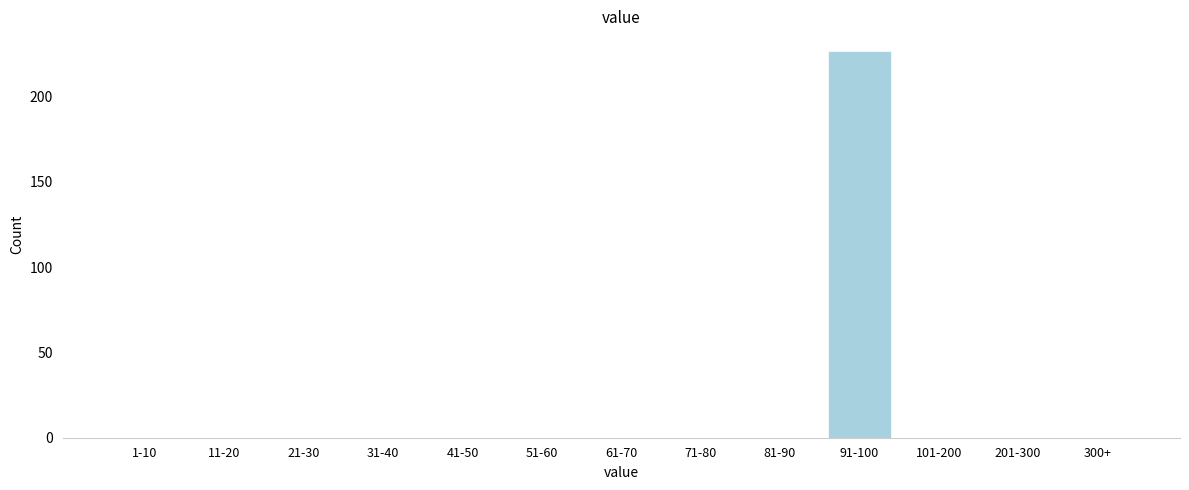

Reading right to left, transcribe all the data shown in this chart.

300+=0	201-300=0	101-200=0	91-100=227	81-90=0	71-80=0	61-70=0	51-60=0	41-50=0	31-40=0	21-30=0	11-20=0	1-10=0